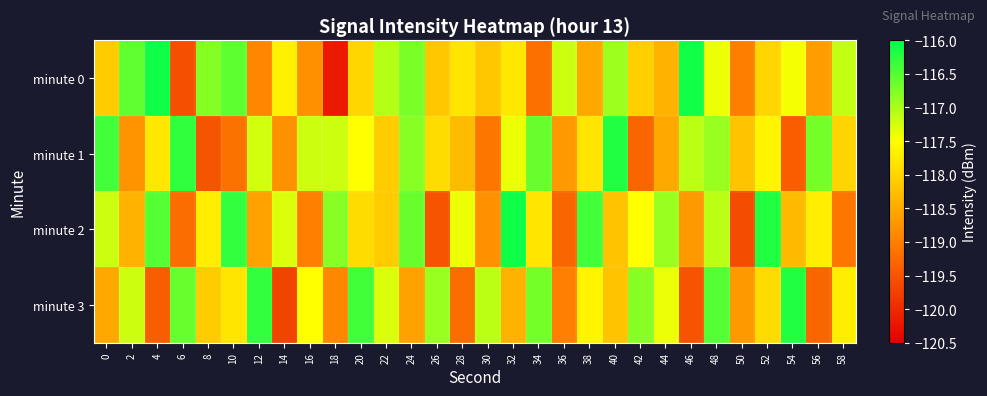

What is the greatest value displayed?

-116.1